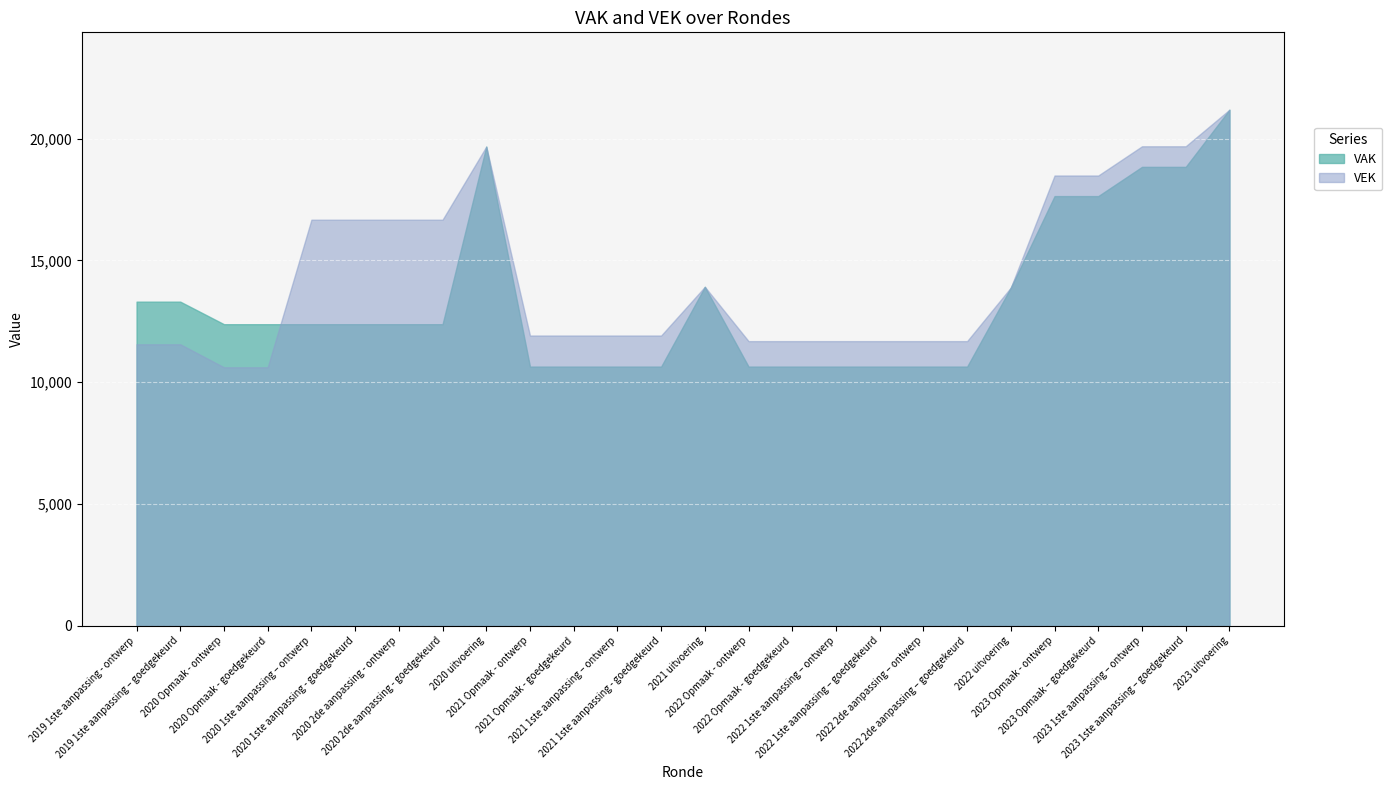

What is the maximum value shown in the chart?

21189